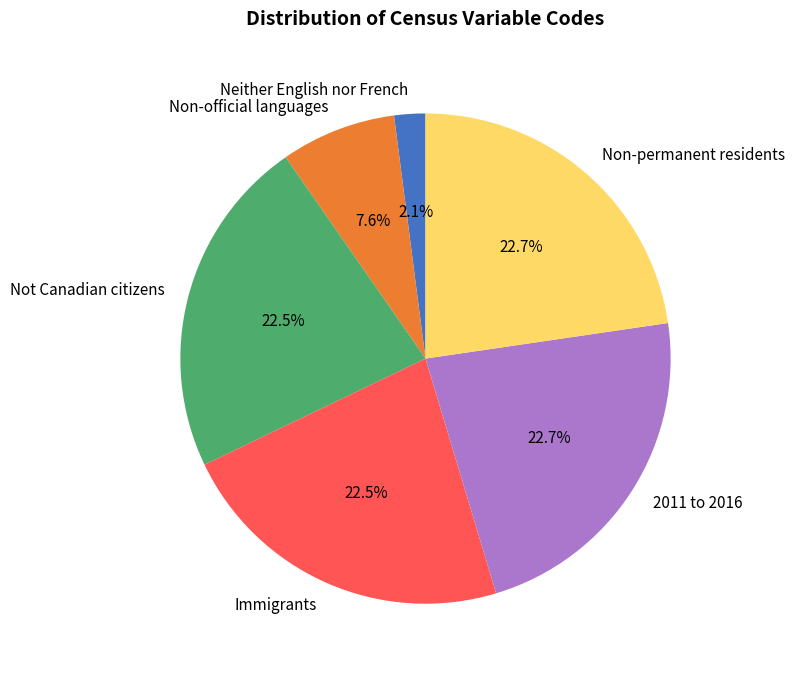

Which category has the smallest portion of the pie?

Neither English nor French